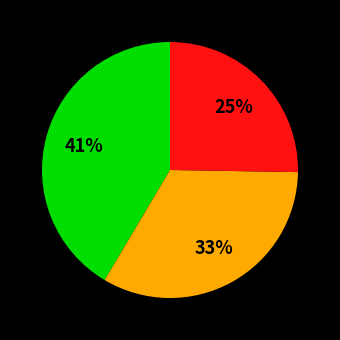

How many segments does this pie chart have?

3